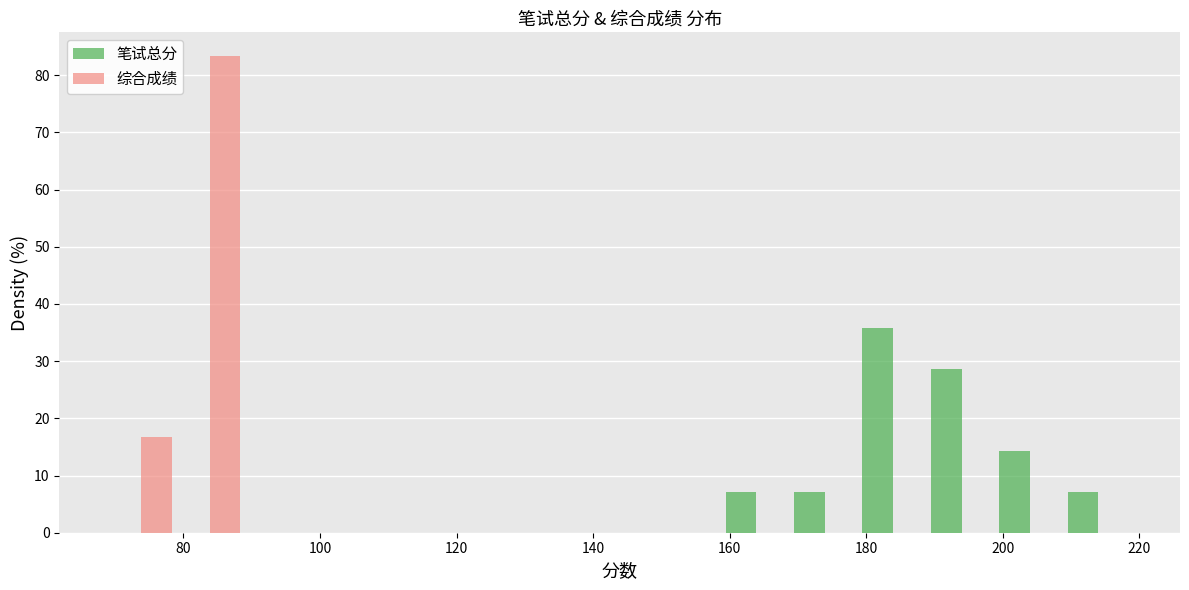

What is the height of the 综合成绩 bar covering 78 to 88 on the x-axis? Neither the bar edges nor the heights are printed on the chart, so give them approximately, as read against the axes.

83